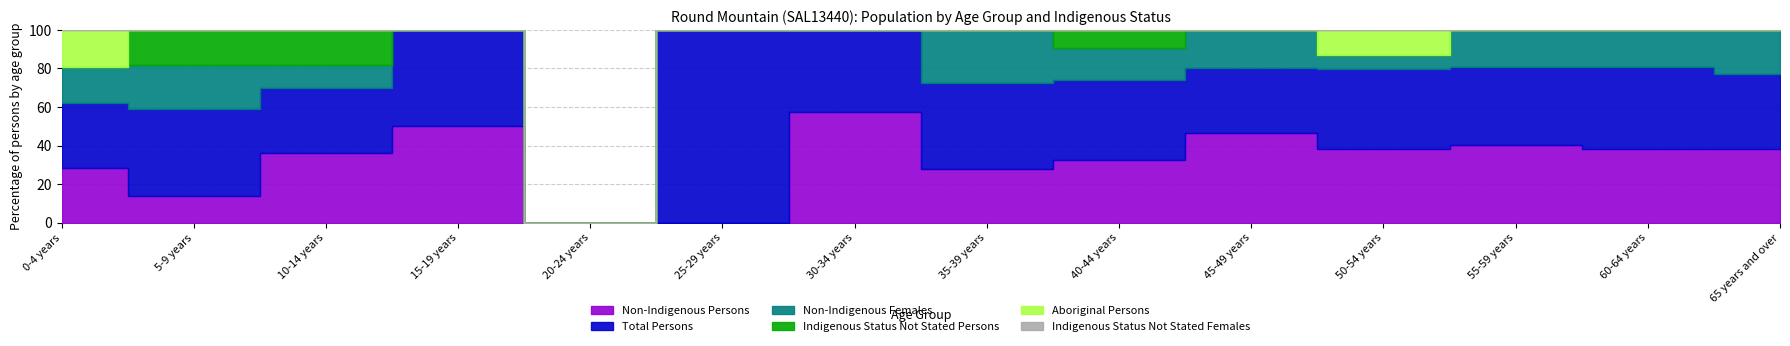

The value of Non-Indigenous Females at 55-59 years is 9. True or false?

True